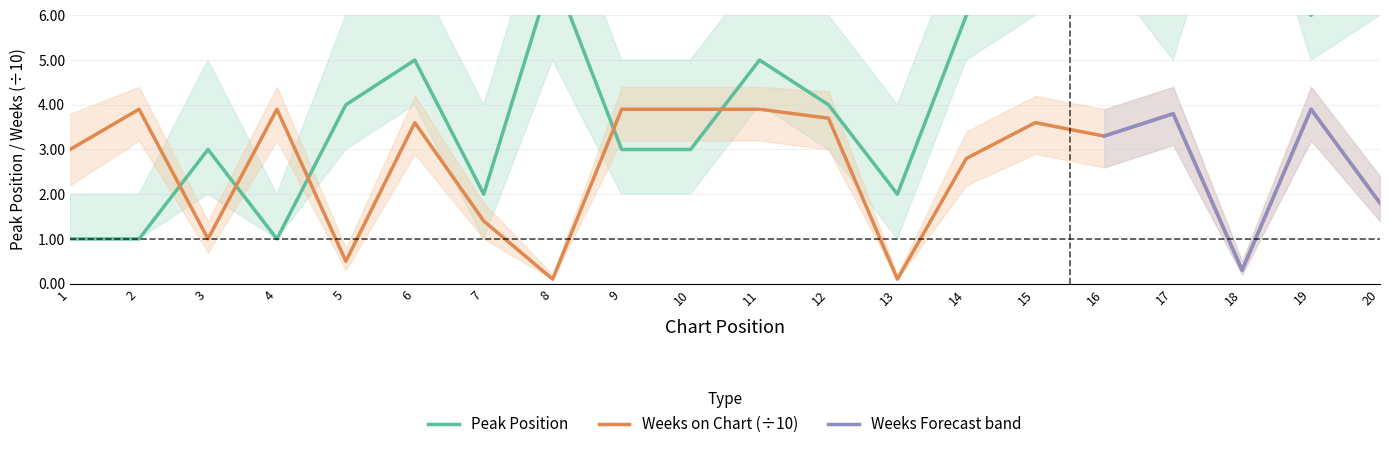

Reading left to right, extract all data points from this chart.

Peak Position: 1.0	1.0	3.0	1.0	4.0	5.0	2.0	7.0	3.0	3.0	5.0	4.0	2.0	6.0	8.0	9.0	7.0	14.0	6.0	8.0
Weeks on Chart: 3.0	3.9	1.0	3.9	0.5	3.6	1.4	0.1	3.9	3.9	3.9	3.7	0.1	2.8	3.6	3.3	3.8	0.3	3.9	1.8